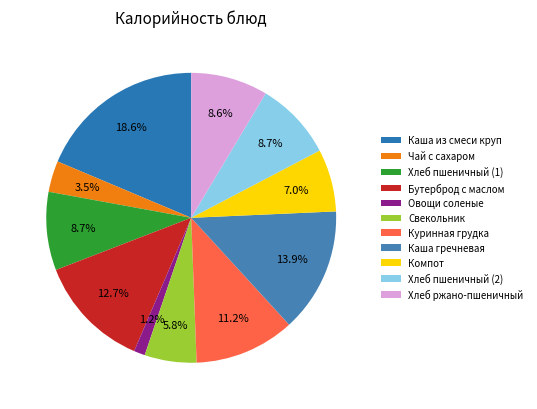

Is there a majority slice in this chart?

No